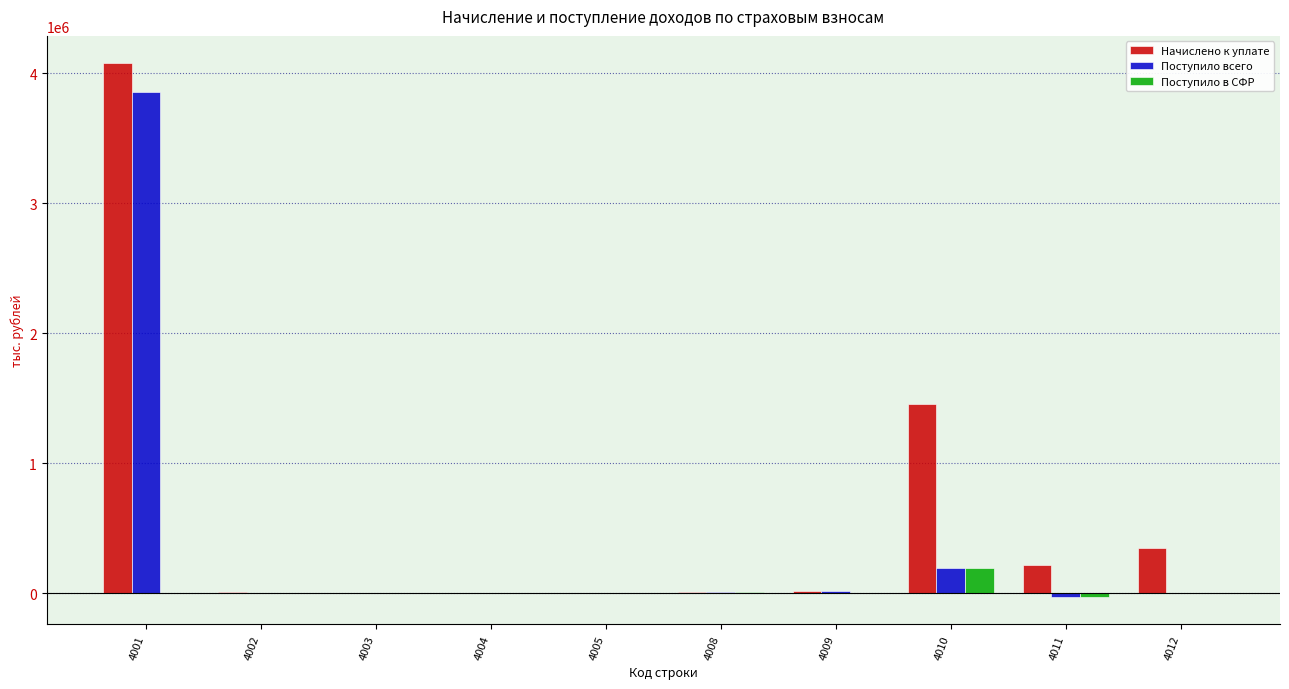

How many categories are shown in the chart?

10